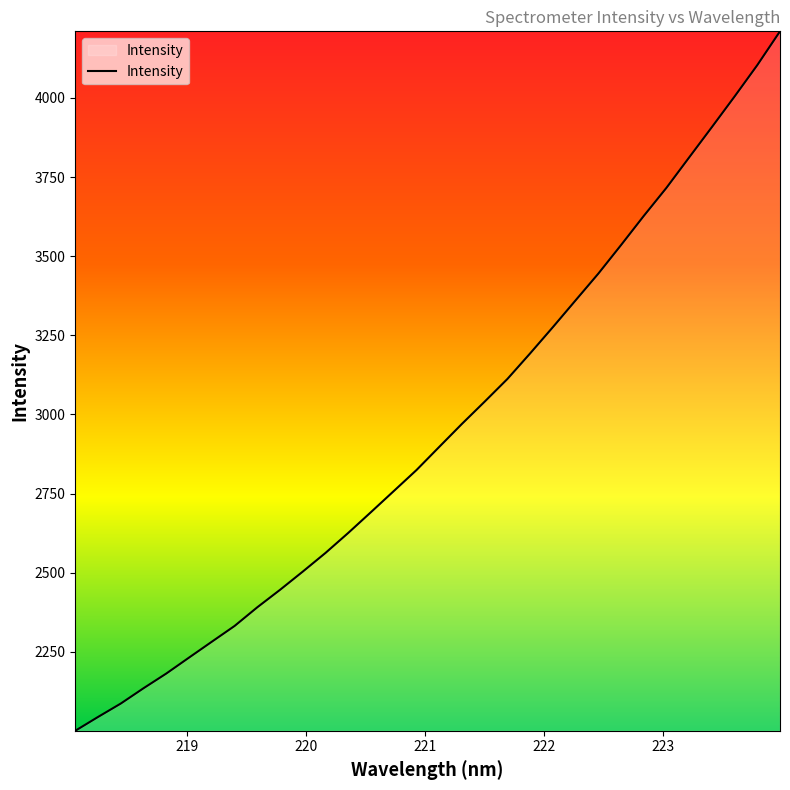

What is the minimum value shown in the chart?

2000.5